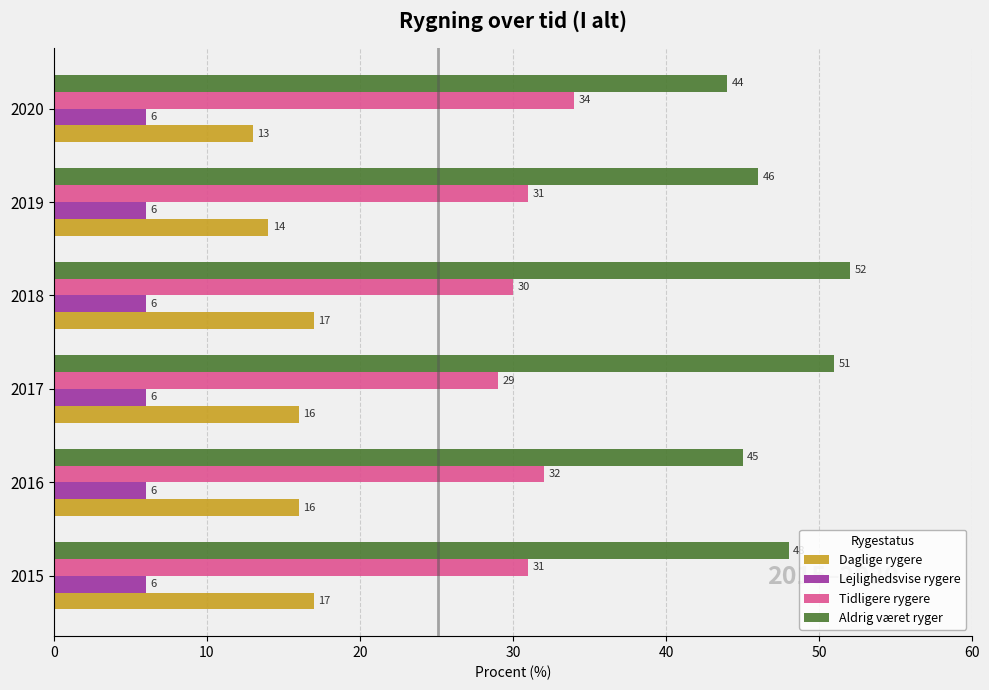

List the series in order of their overall mean, highest first.

Aldrig været ryger, Tidligere rygere, Daglige rygere, Lejlighedsvise rygere